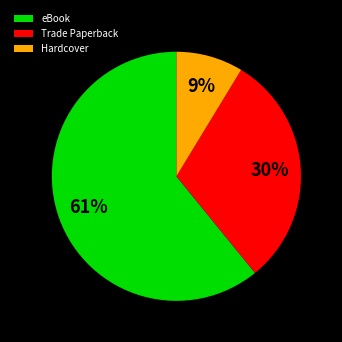

Is it true that Hardcover is 9% of the pie?

True